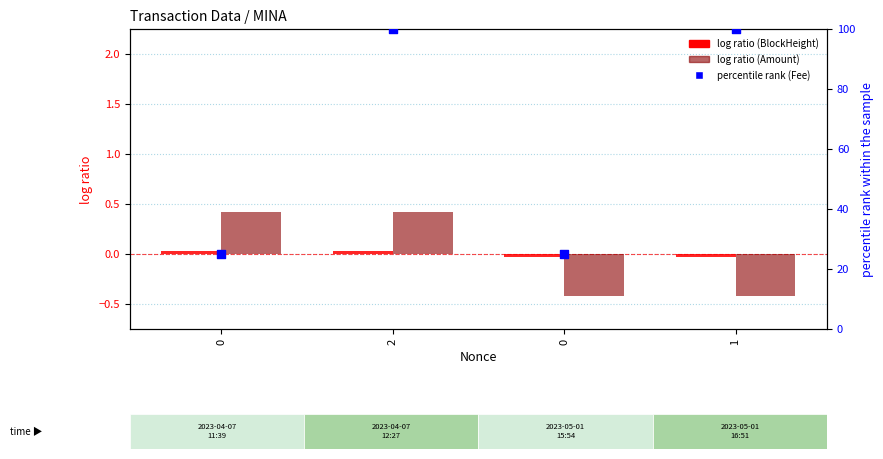

At how many categories does at least one series exceed 9?

4